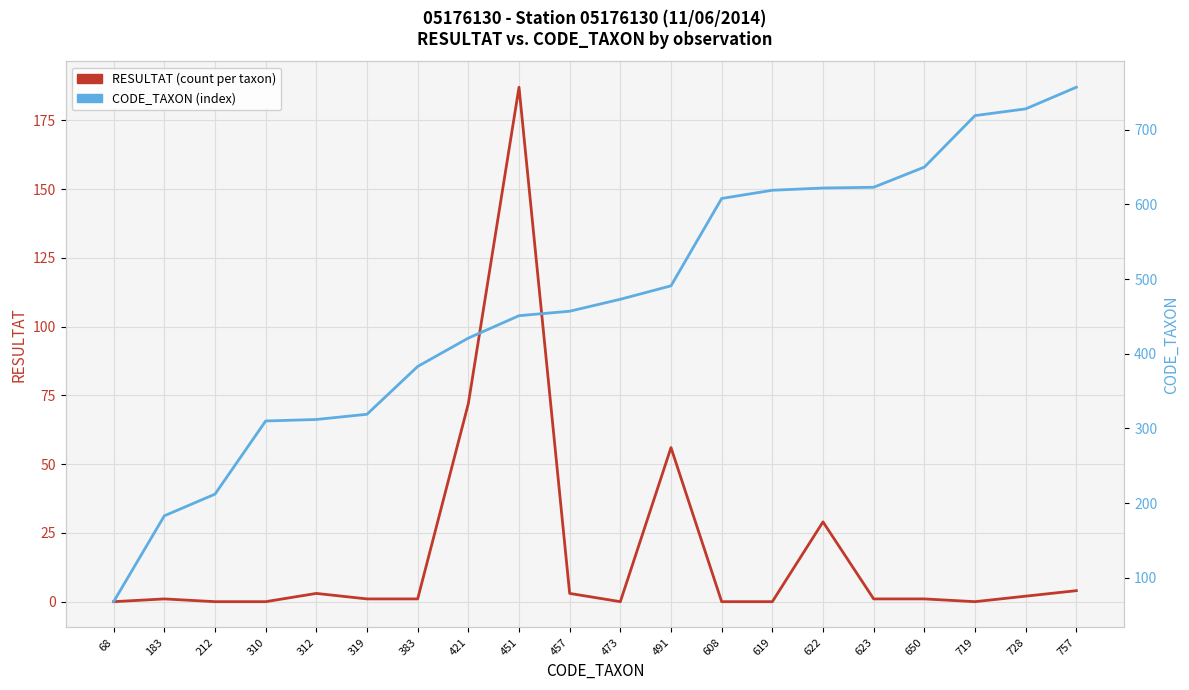

True or false: RESULTAT (count per taxon) and CODE_TAXON (index) cross at least once.

False